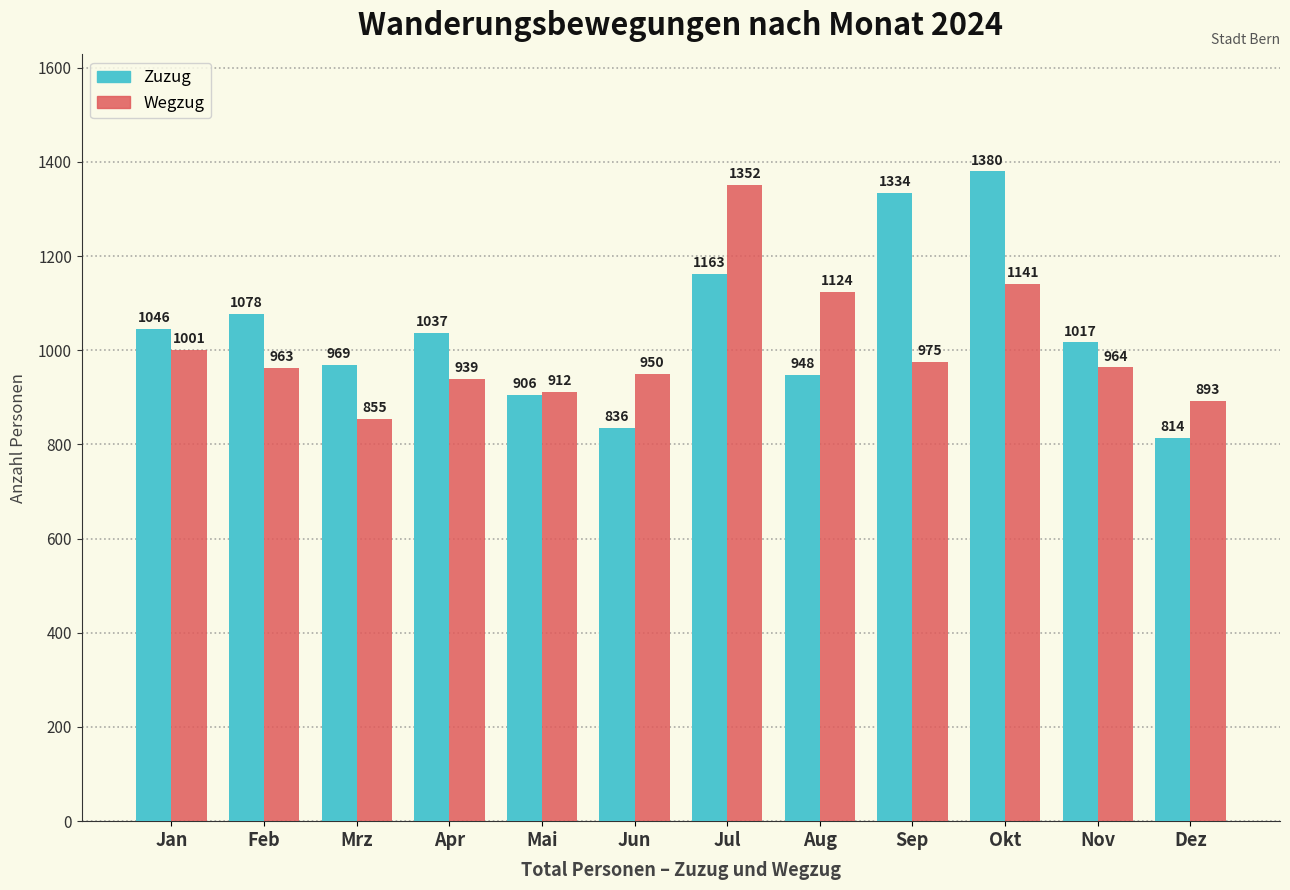

Reading left to right, what are all the values shown in this chart?

Zuzug: Jan=1046	Feb=1078	Mrz=969	Apr=1037	Mai=906	Jun=836	Jul=1163	Aug=948	Sep=1334	Okt=1380	Nov=1017	Dez=814
Wegzug: Jan=1001	Feb=963	Mrz=855	Apr=939	Mai=912	Jun=950	Jul=1352	Aug=1124	Sep=975	Okt=1141	Nov=964	Dez=893